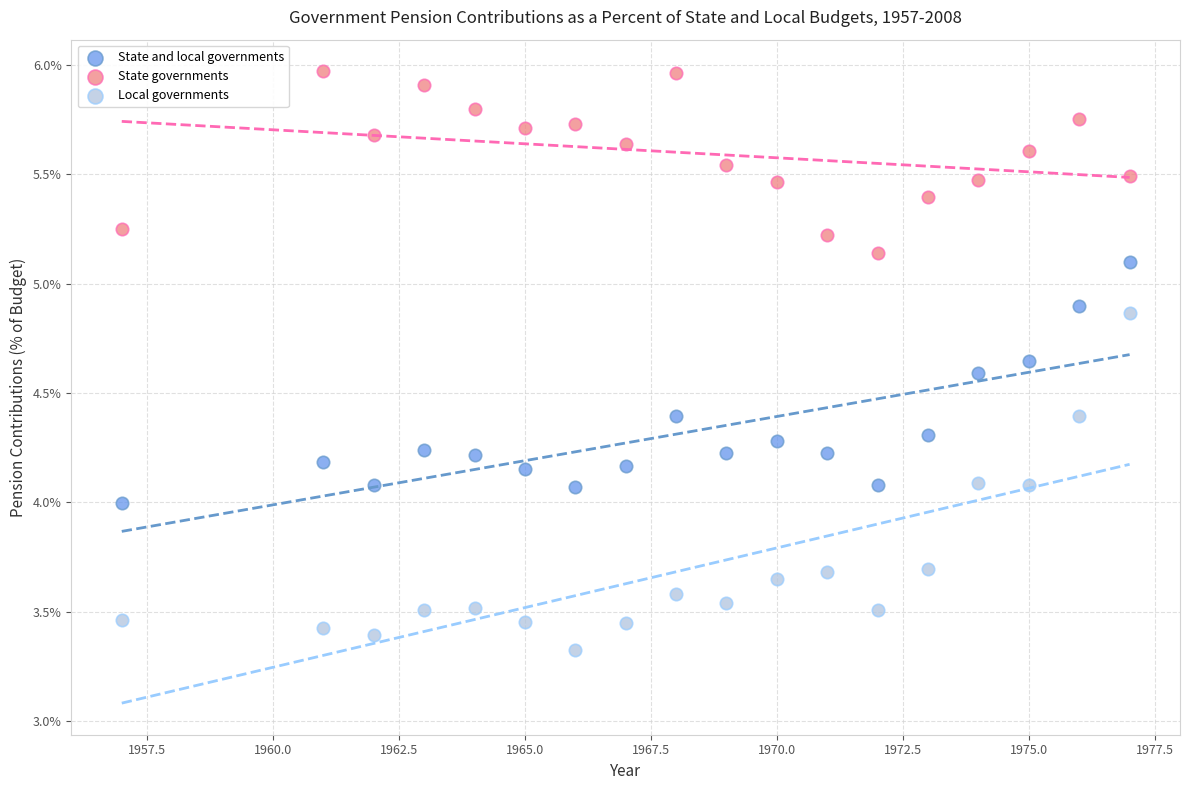

Which series contains the lowest Y value?

Local governments